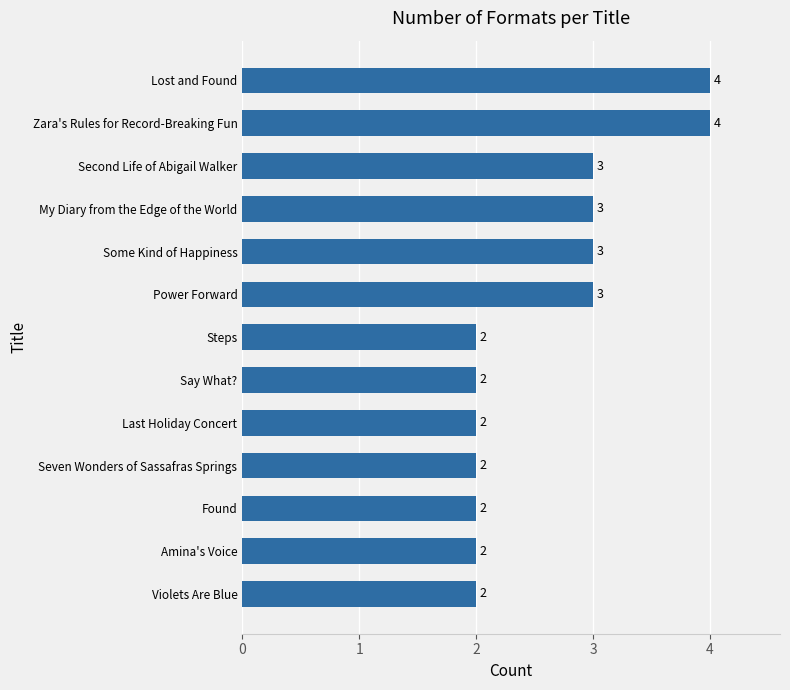

What is the ratio of the value at Seven Wonders of Sassafras Springs to the value at Lost and Found?

0.5